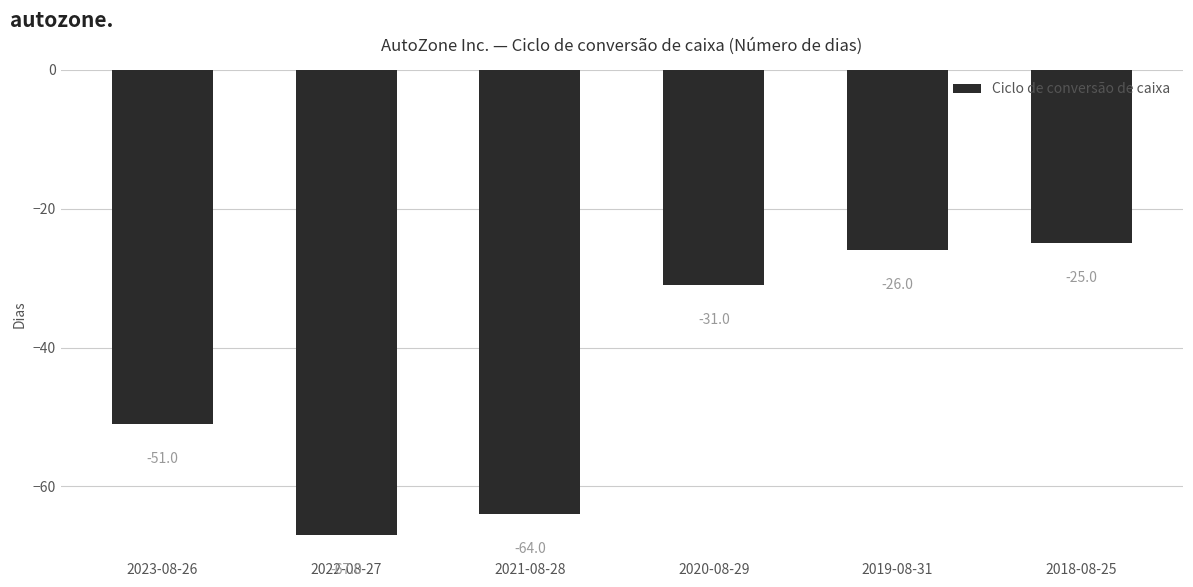

How many bars are there in total?

6